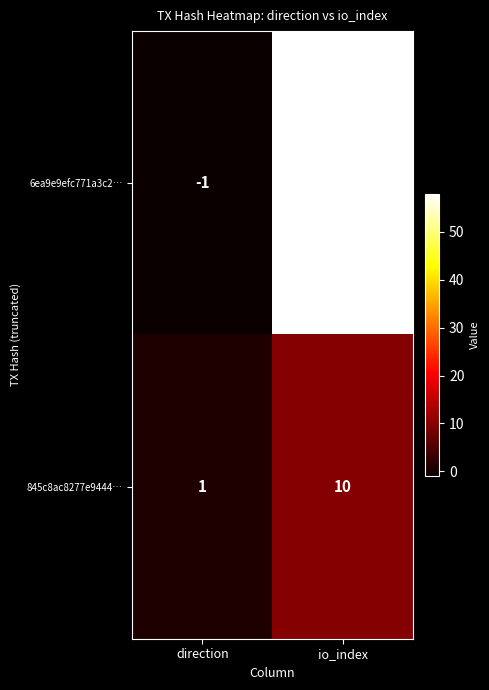

The 6ea9e9efc771a3c2… series shows 97 at io_index. True or false?

False